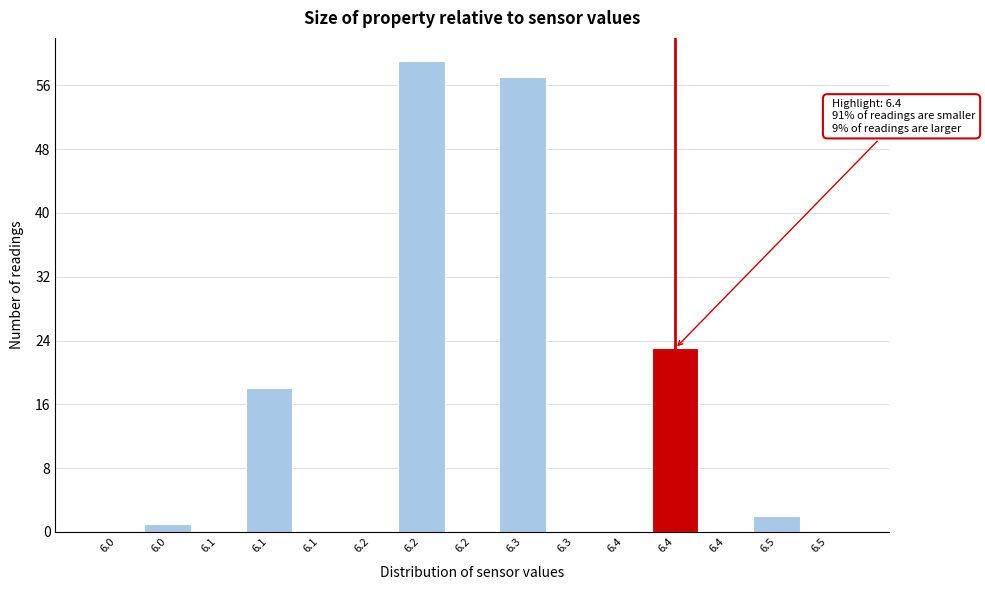

How many distinct data groups are displayed?

1